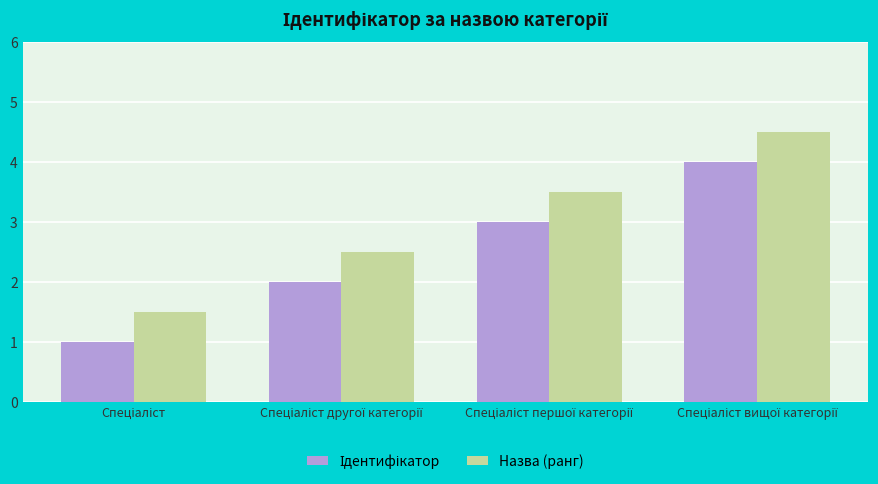

What is the difference between the maximum and second lowest values in the Назва (ранг) series?

2.0